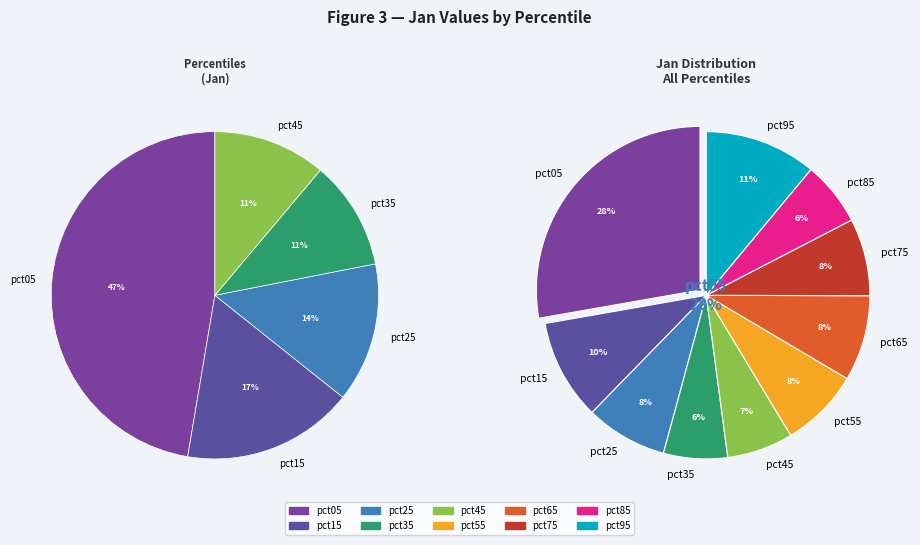

What percentage is NOT represented by pct15?

90.1%